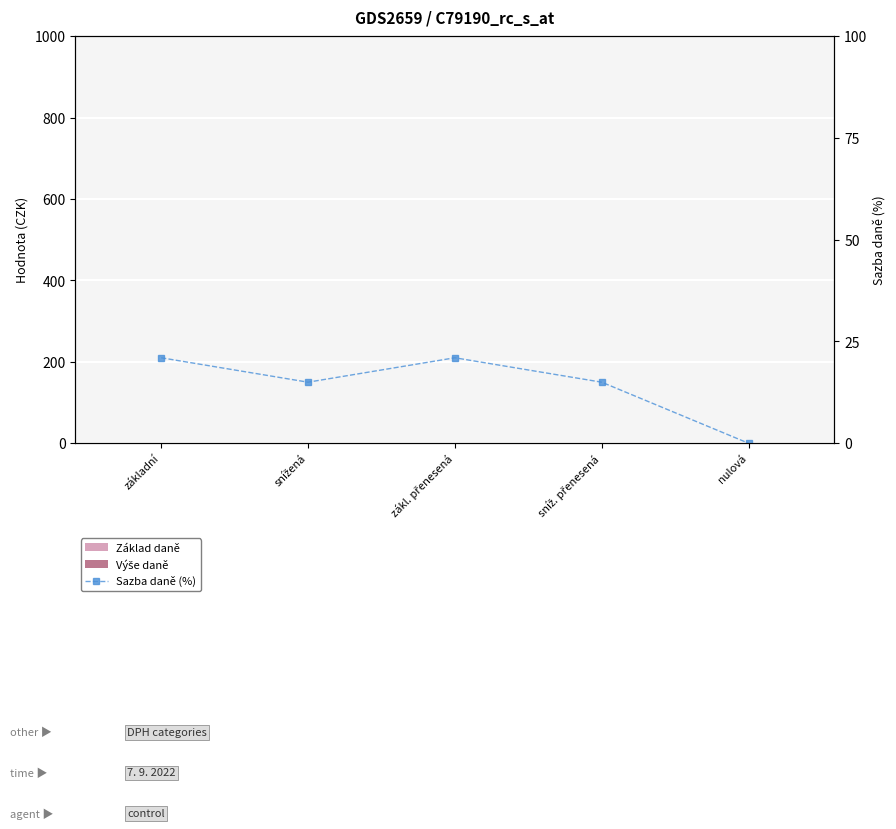

How many groups of bars are there?

5